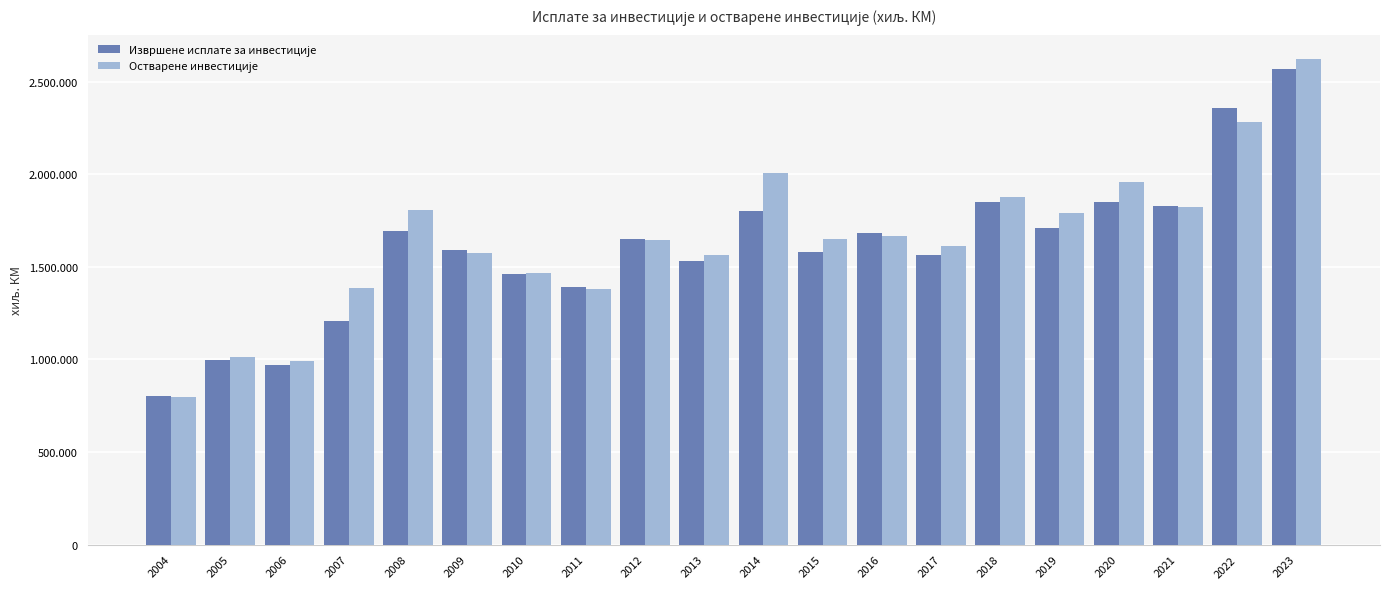

Does the chart contain any negative values?

No